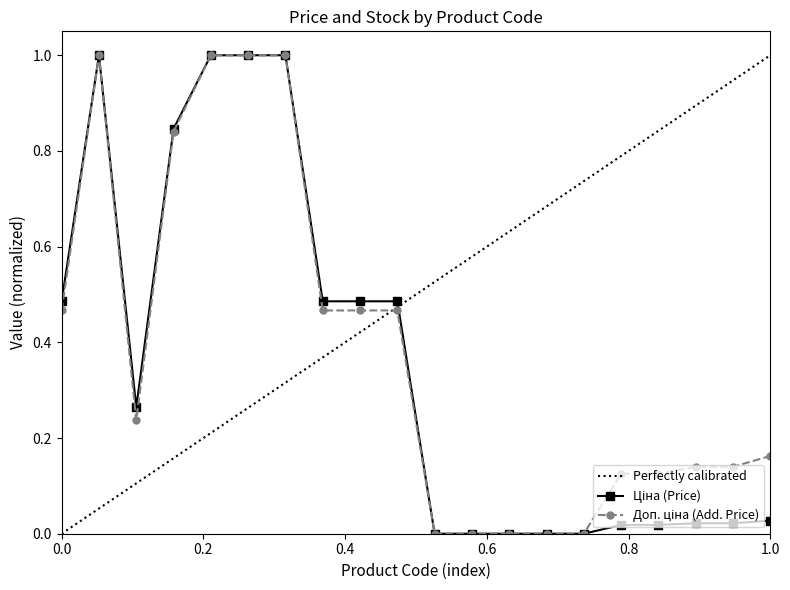

Rank the series by their maximum value, from lowest to highest.

Ціна, Доп. ціна